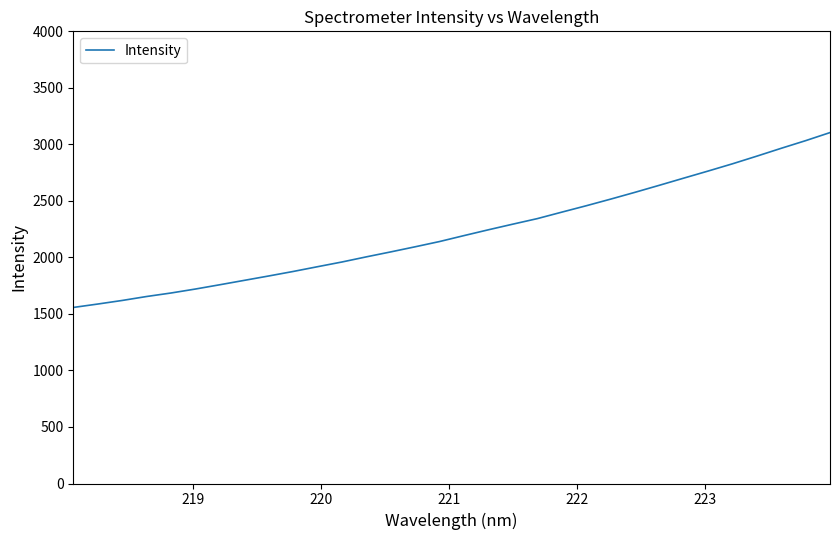

What is the difference between the maximum and minimum values?

1547.0